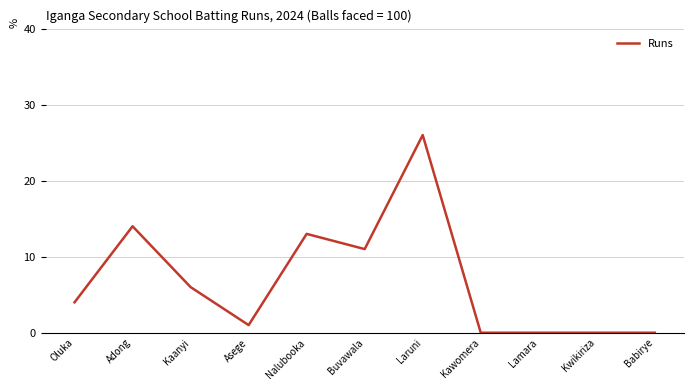

Where is the first local minimum?

Asege